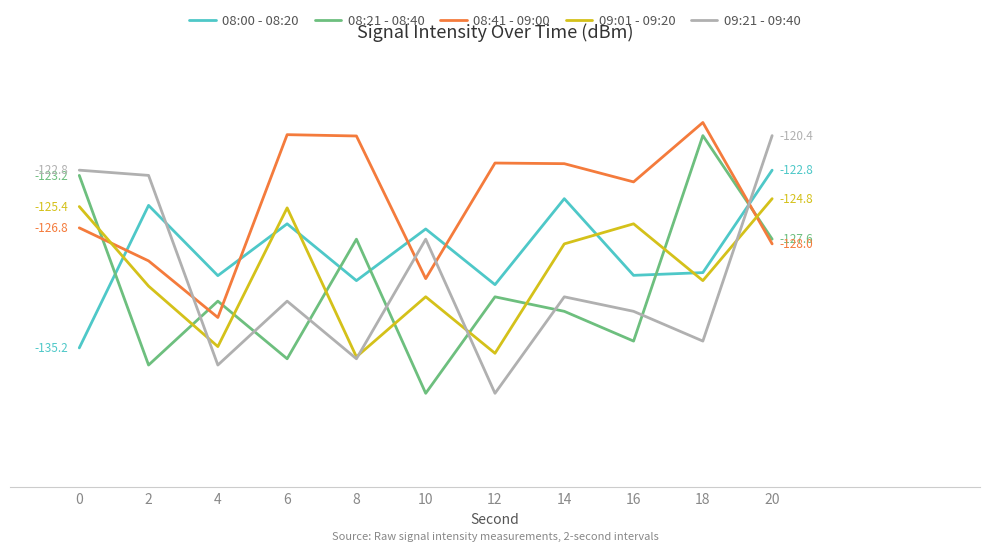

Which label corresponds to the smallest value in the chart?

10